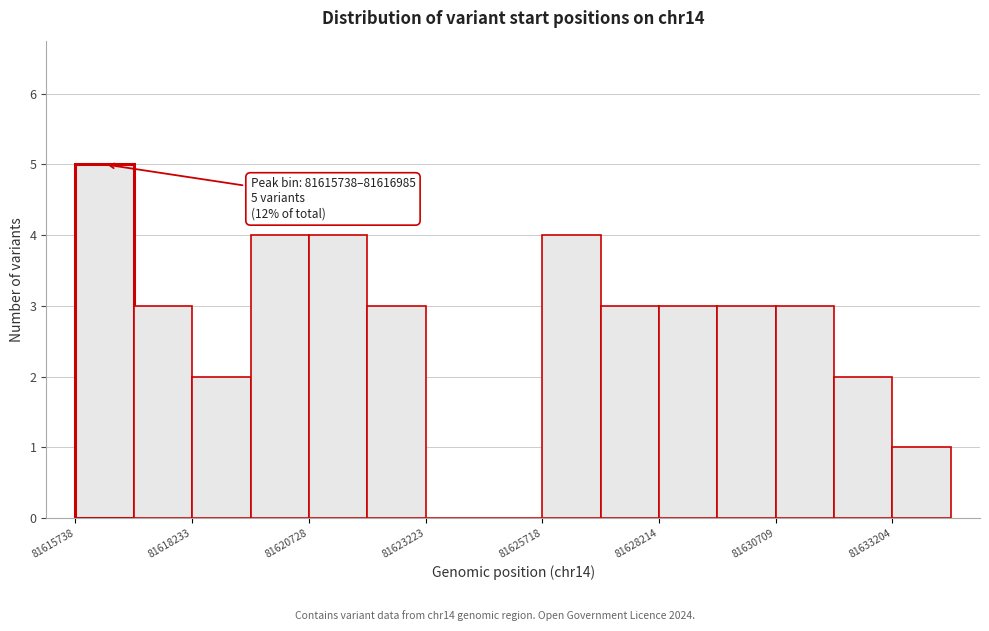

Read against the x-axis, roughly where is the centre of the tallest bar?

81616500